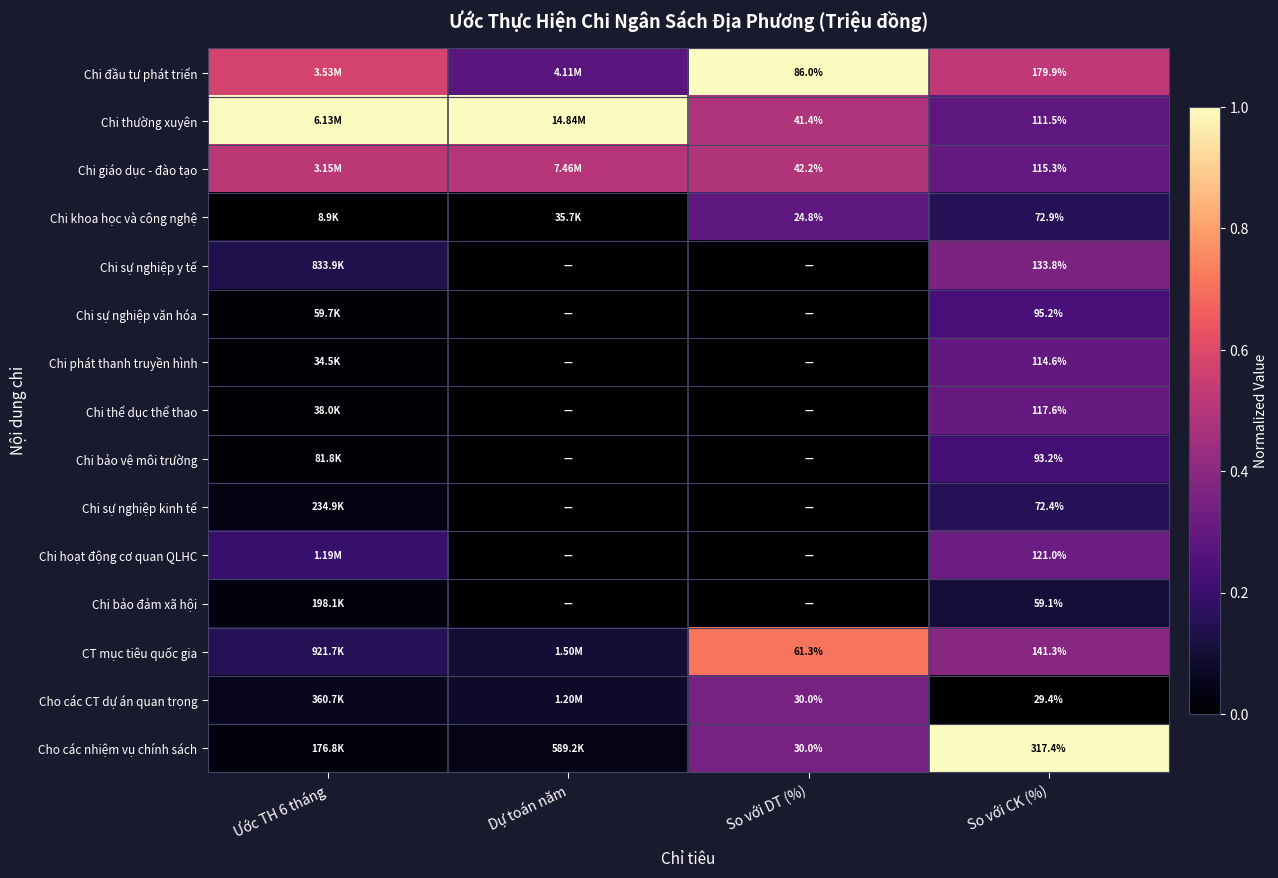

At So với CK (%), list the series in order from smallest to largest.

Cho các CT dự án quan trọng, Chi bảo đảm xã hội, Chi sự nghiệp kinh tế, Chi khoa học và công nghệ, Chi bảo vệ môi trường, Chi sự nghiệp văn hóa, Chi thường xuyên, Chi phát thanh truyền hình, Chi giáo dục - đào tạo, Chi thể dục thể thao, Chi hoạt động cơ quan QLHC, Chi sự nghiệp y tế, CT mục tiêu quốc gia, Chi đầu tư phát triển, Cho các nhiệm vụ chính sách